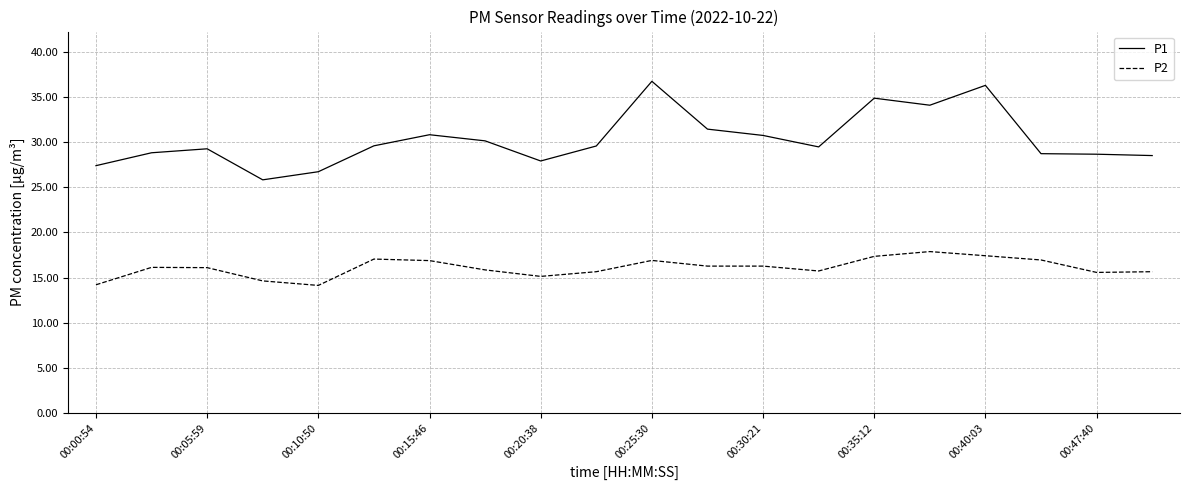

What is the difference between the maximum and minimum values in the P1 series?

10.9